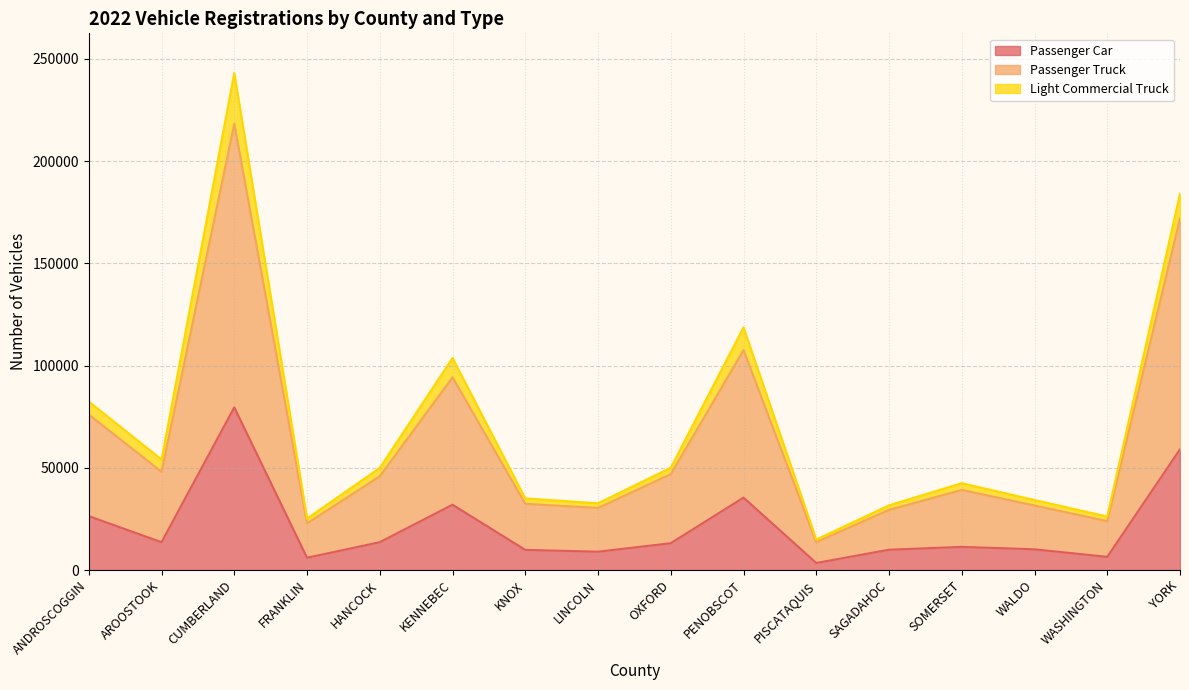

At which category is the sum across all series the highest?

CUMBERLAND